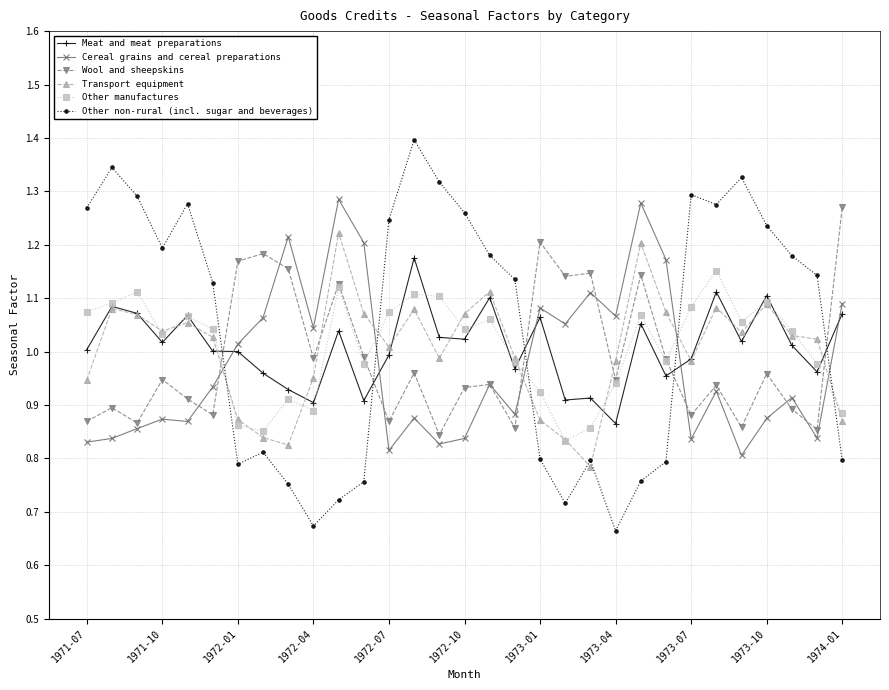

Which series has the widest spread of values?

Other non-rural (incl. sugar and beverages)